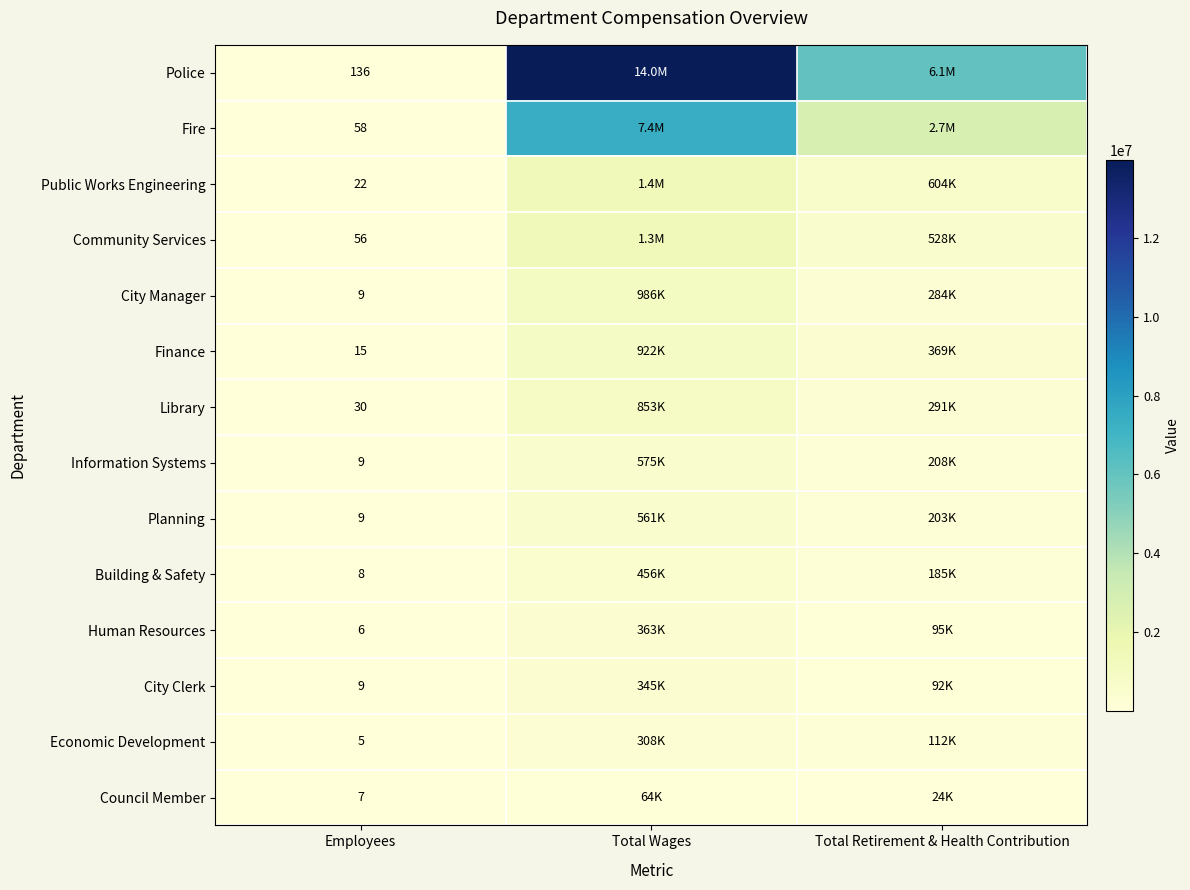

What is the greatest value displayed?

13995084